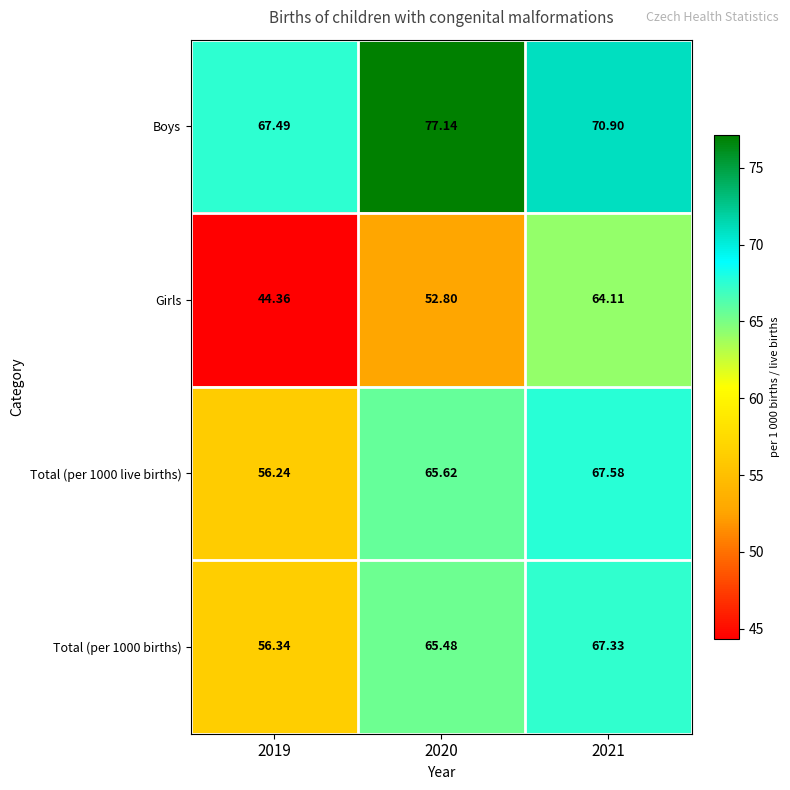

Which series changed the most between 2019 and 2021?

Girls